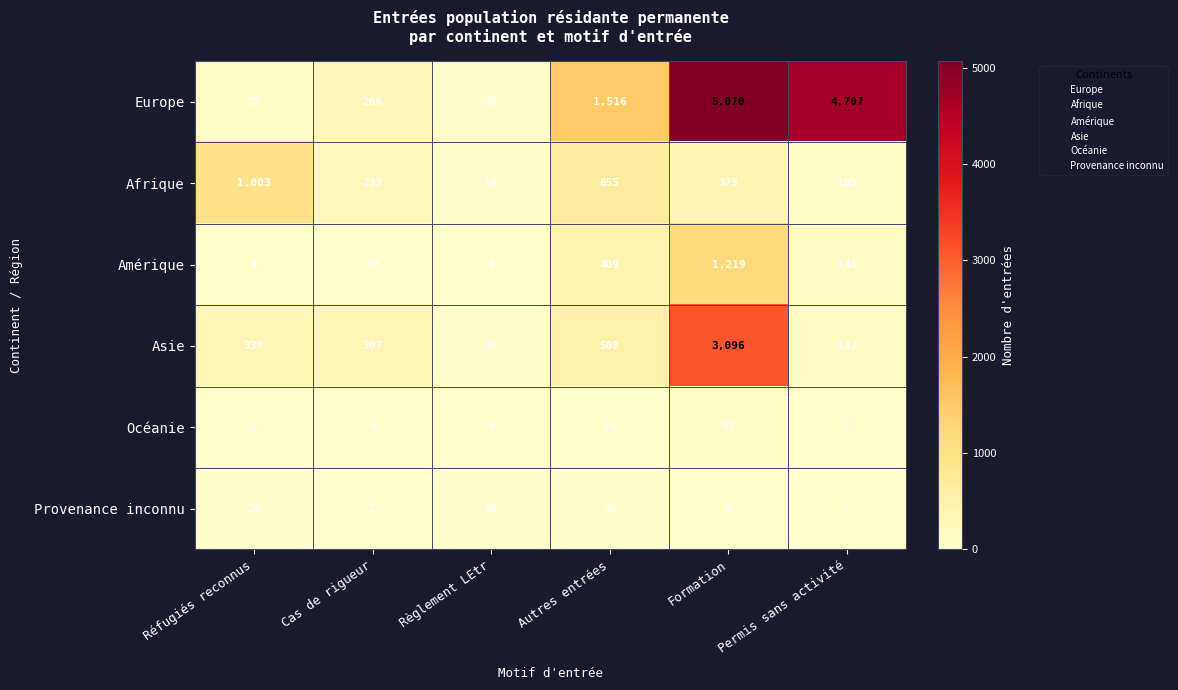

List the series in order of their peak value, highest first.

Europe, Asie, Amérique, Afrique, Océanie, Provenance inconnu